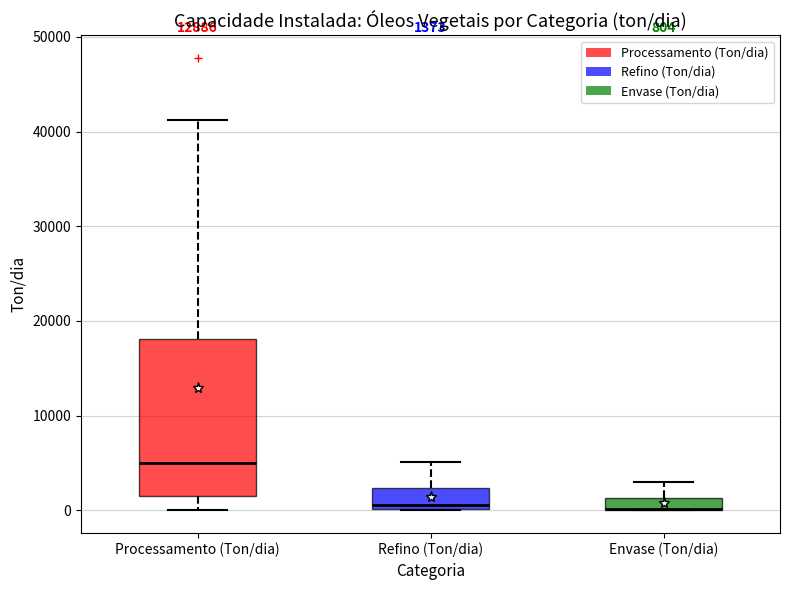

Which box is the tallest, from its lower edge to its upper edge?

Processamento (Ton/dia)